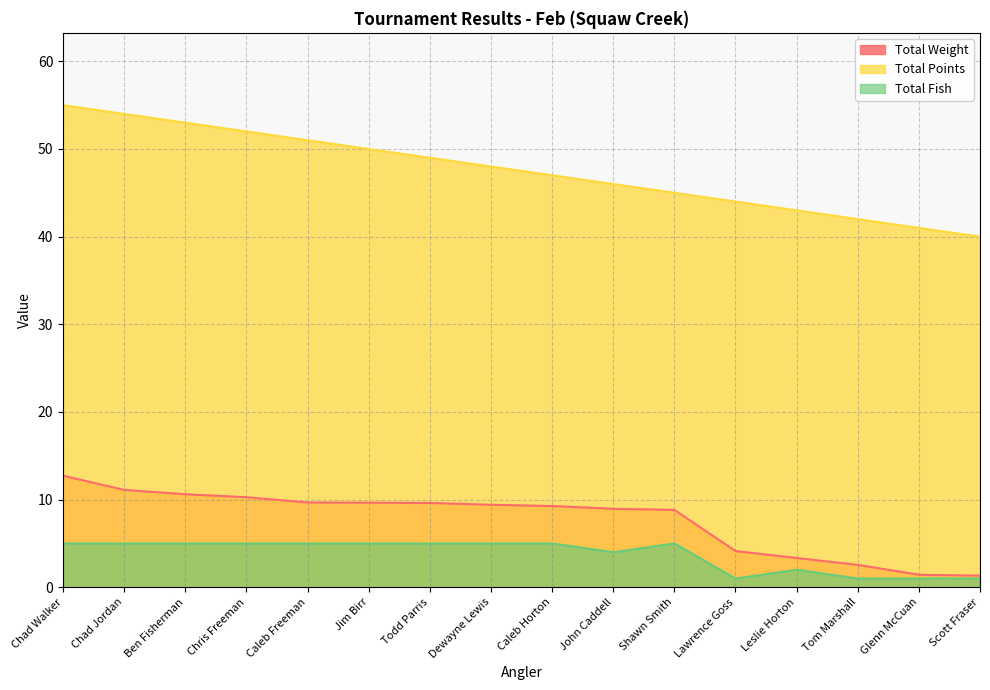

What is the sum of all Total Weight values?

122.9